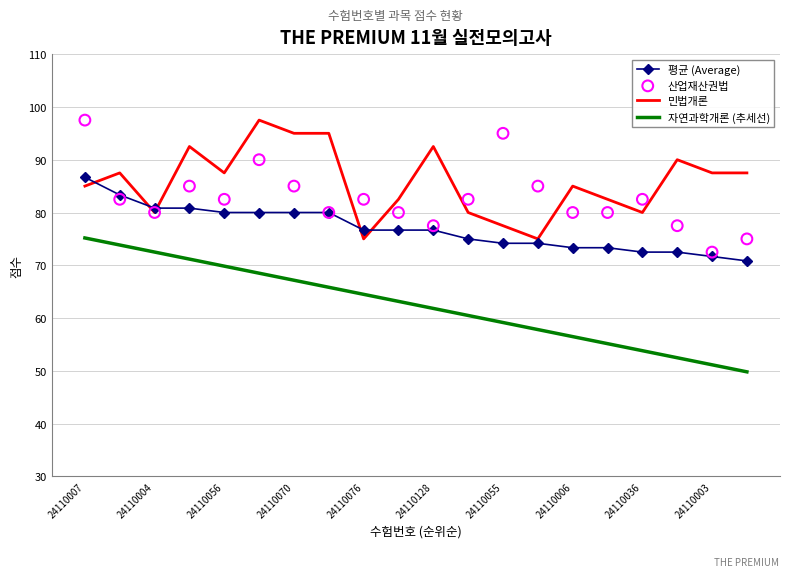

Which series reaches the maximum Y coordinate?

민법개론